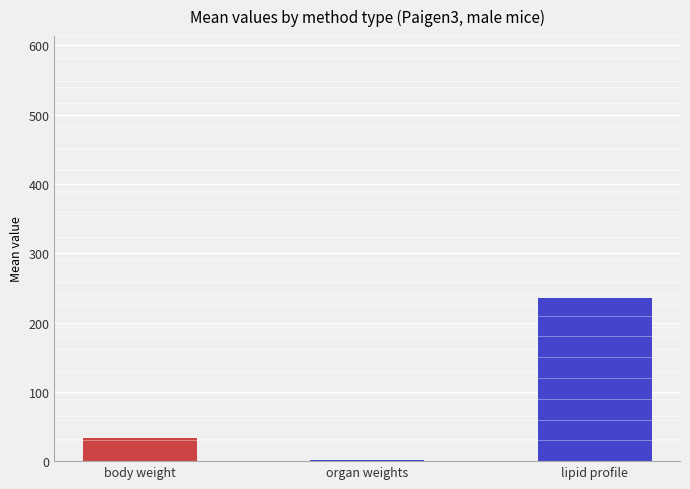

Which has a higher value, organ weights or body weight?

body weight